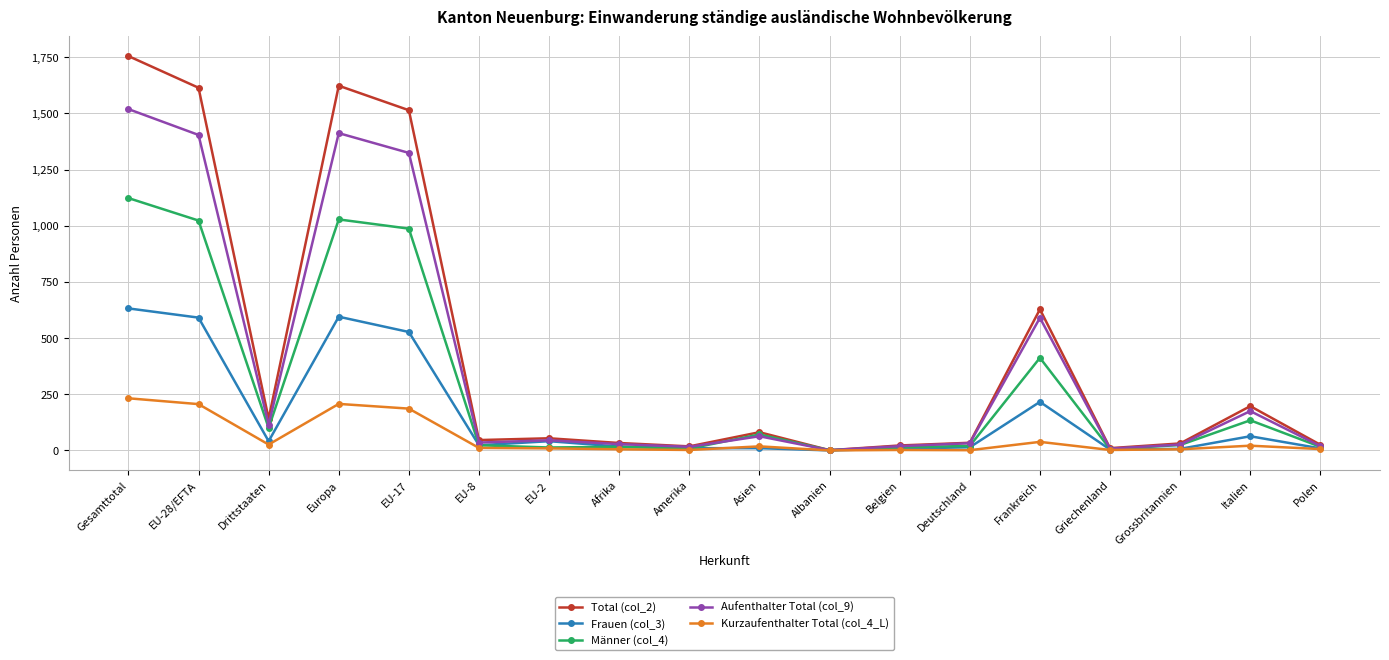

Which series has the largest range (max minus min)?

Total (col_2)